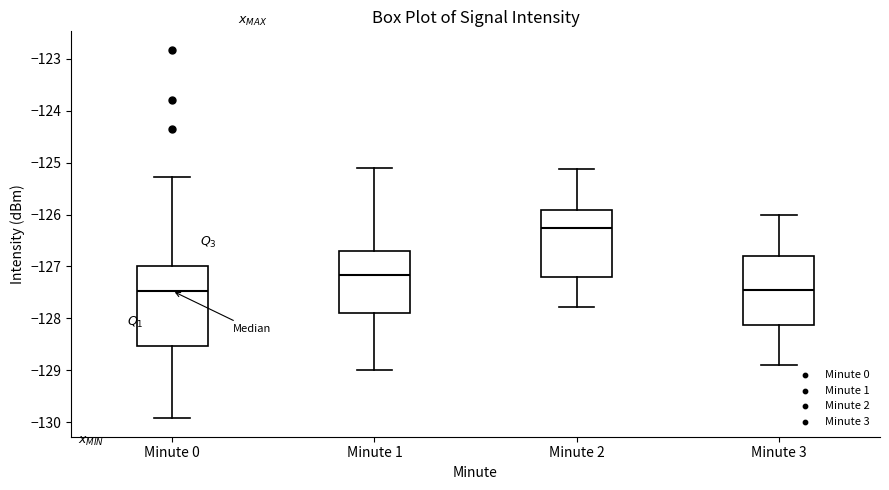

Reading left to right, transcribe this box plot: for each box, give where its median line is, the range the box spans, and where its two whiskers end, as read against the y-axis. The values are not printed on the chart, so give them approximately, as read against the axis.

Minute 0: median -127.5, box -128.5 to -127.0, whiskers -129.9 to -125.3
Minute 1: median -127.2, box -127.9 to -126.7, whiskers -129.0 to -125.1
Minute 2: median -126.3, box -127.2 to -125.9, whiskers -127.8 to -125.1
Minute 3: median -127.5, box -128.1 to -126.8, whiskers -128.9 to -126.0